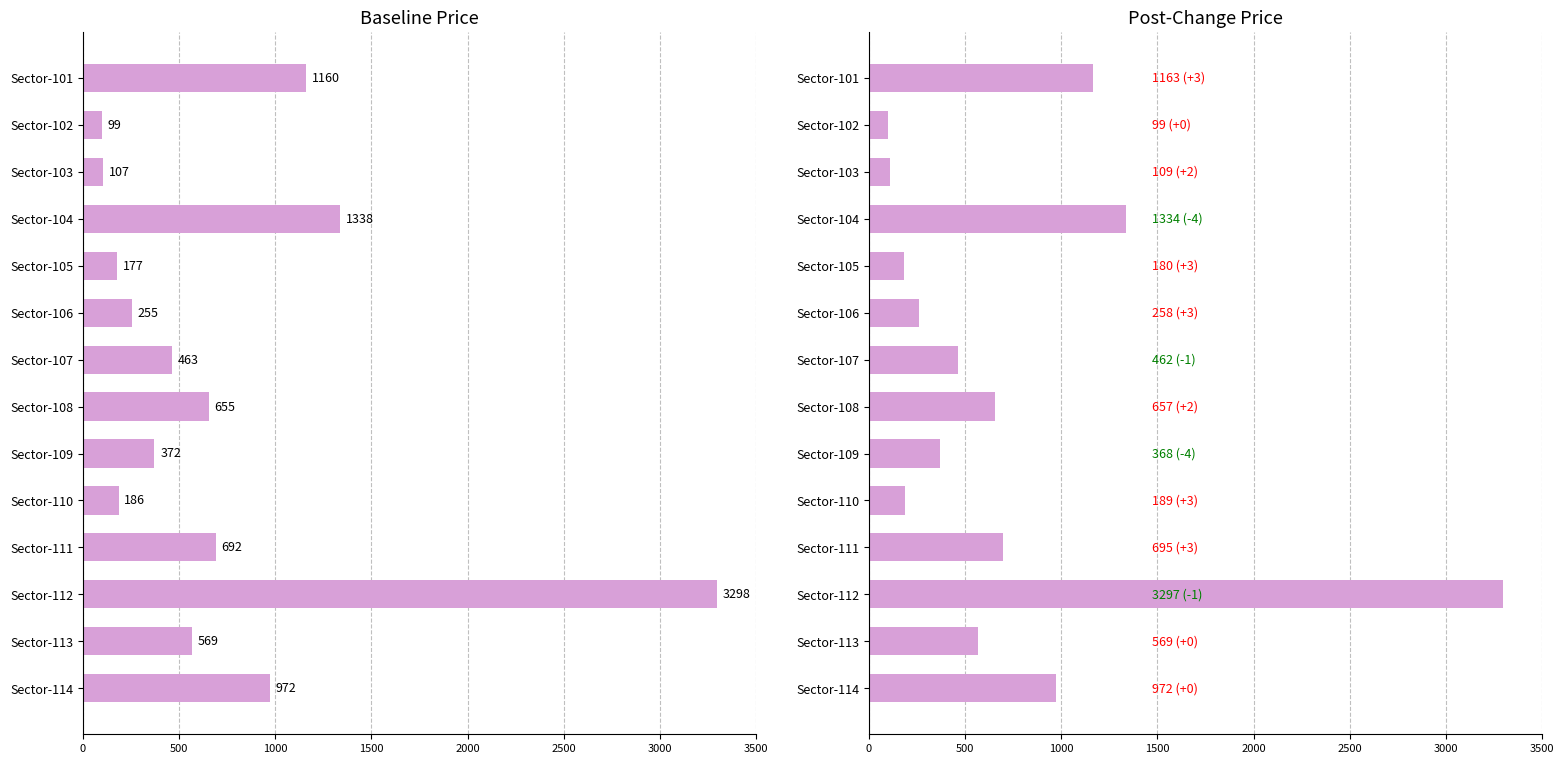

Which has a higher value, Sector-103 or Sector-106?

Sector-106